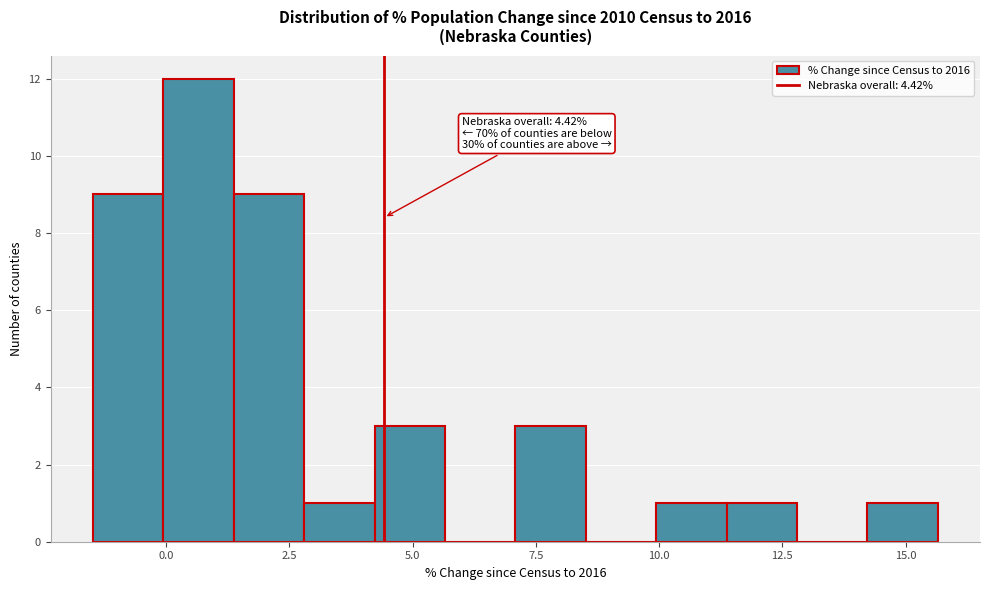

Read against the x-axis, roughly where is the centre of the tallest bar?

0.5